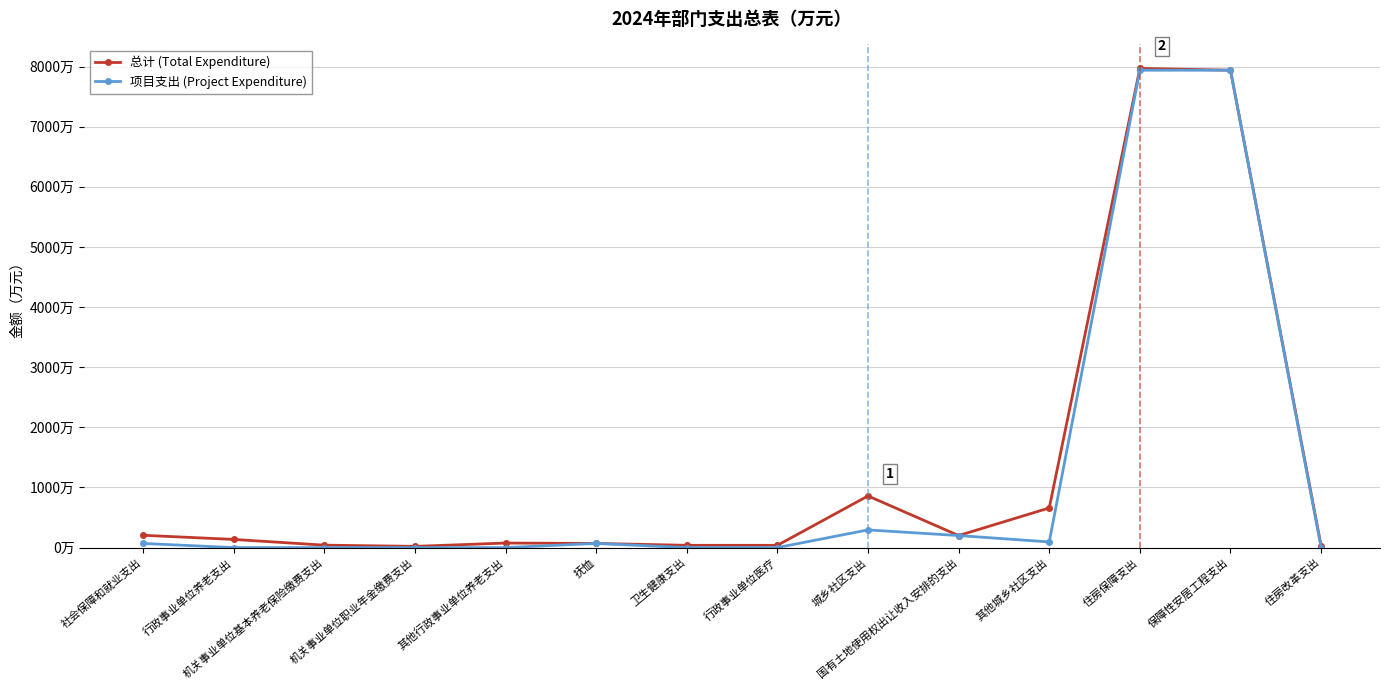

What are all the series names shown in the legend?

总计 (Total Expenditure), 项目支出 (Project Expenditure)